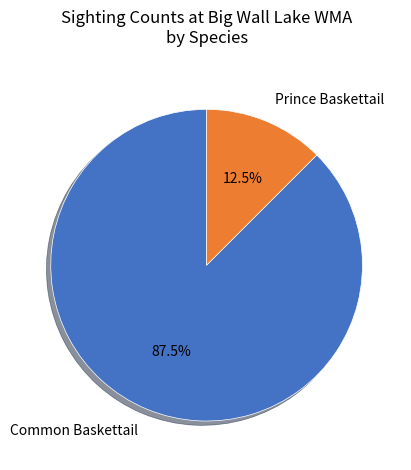

How many slices are in this pie chart?

2